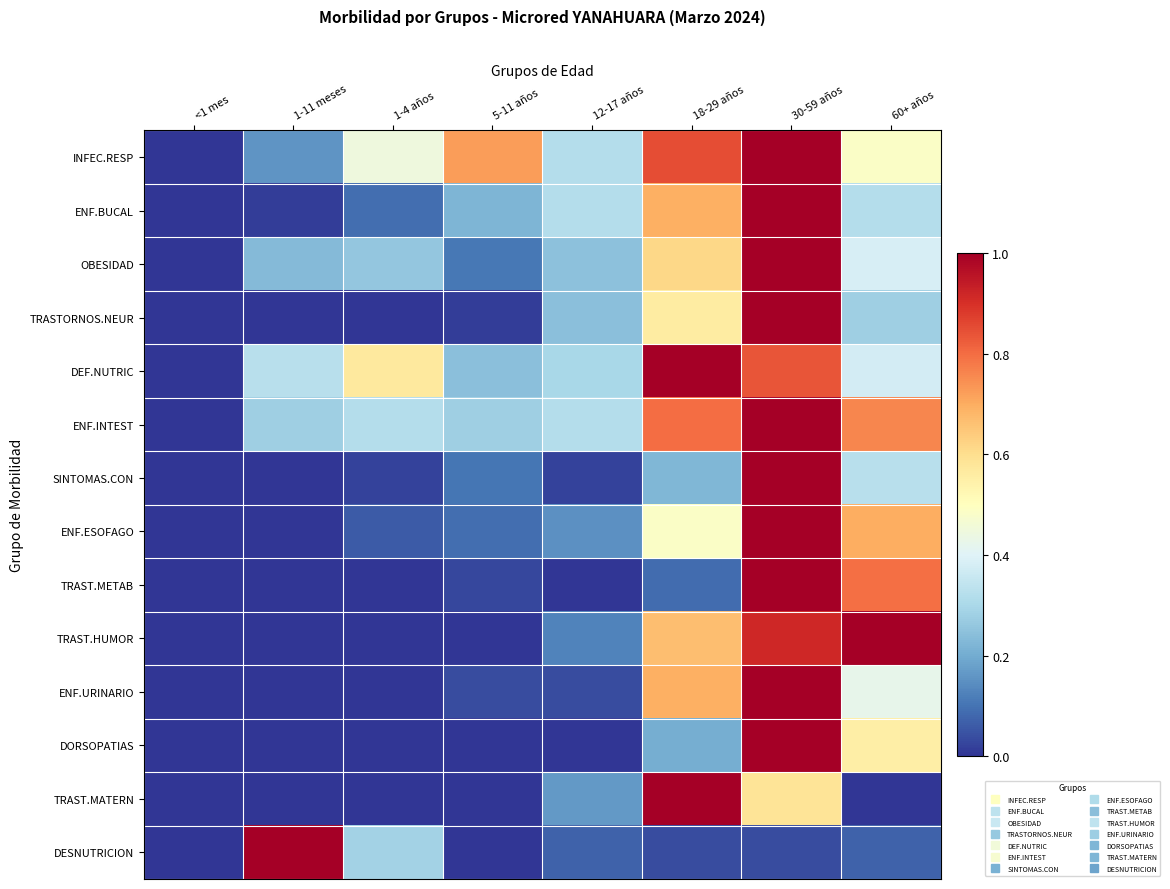

Count the number of data series in this chart.

14